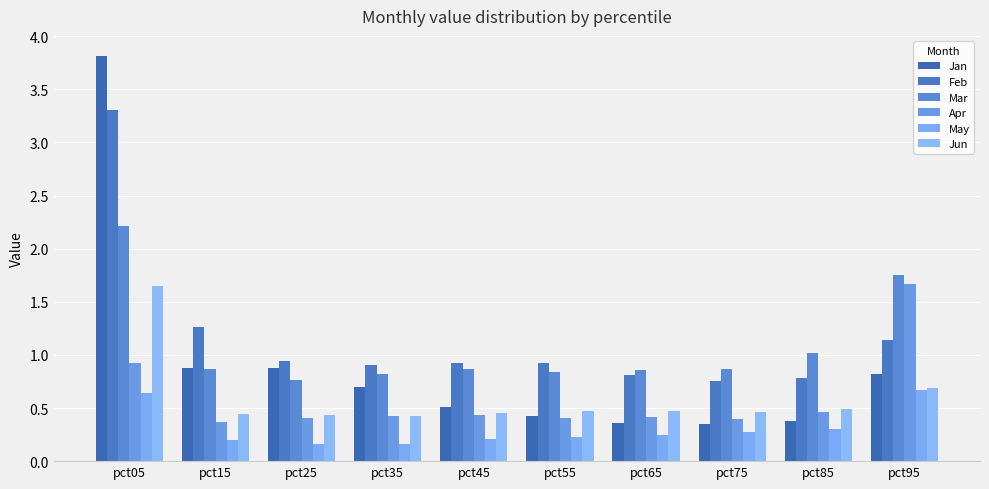

At which category does the chart reach its peak across all series?

pct05